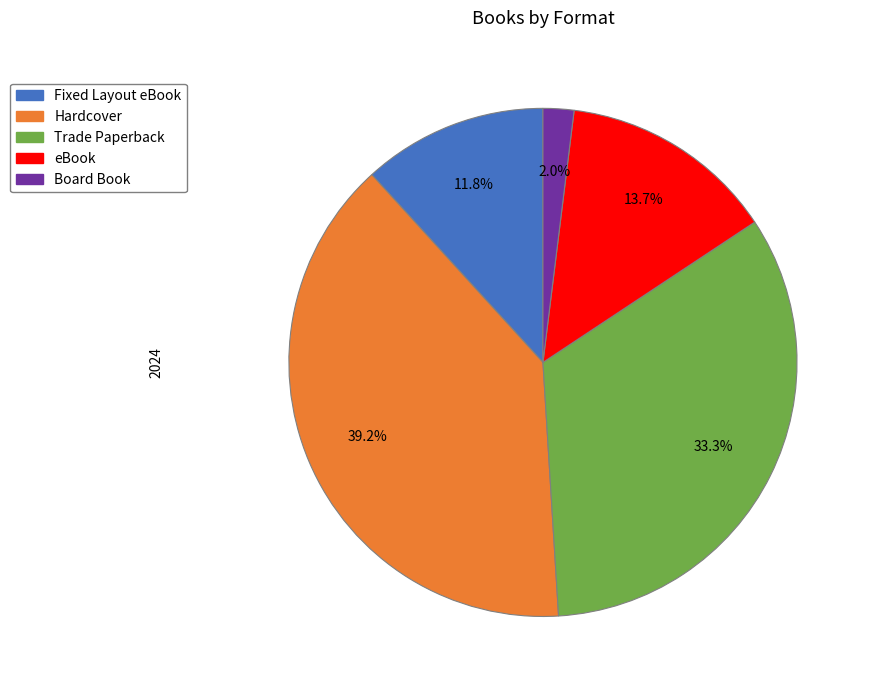

What is the smallest slice in the pie chart?

Board Book